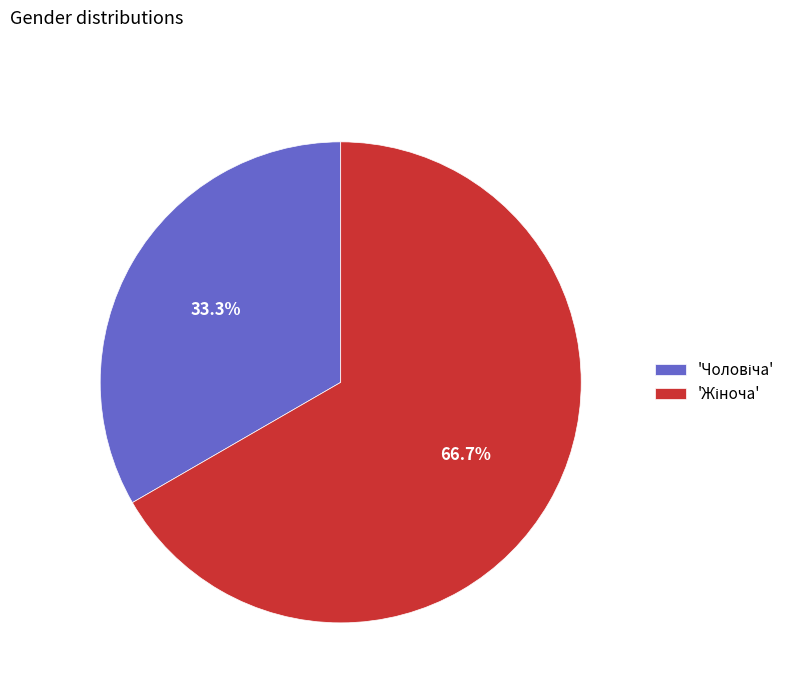

How many slices are in this pie chart?

2